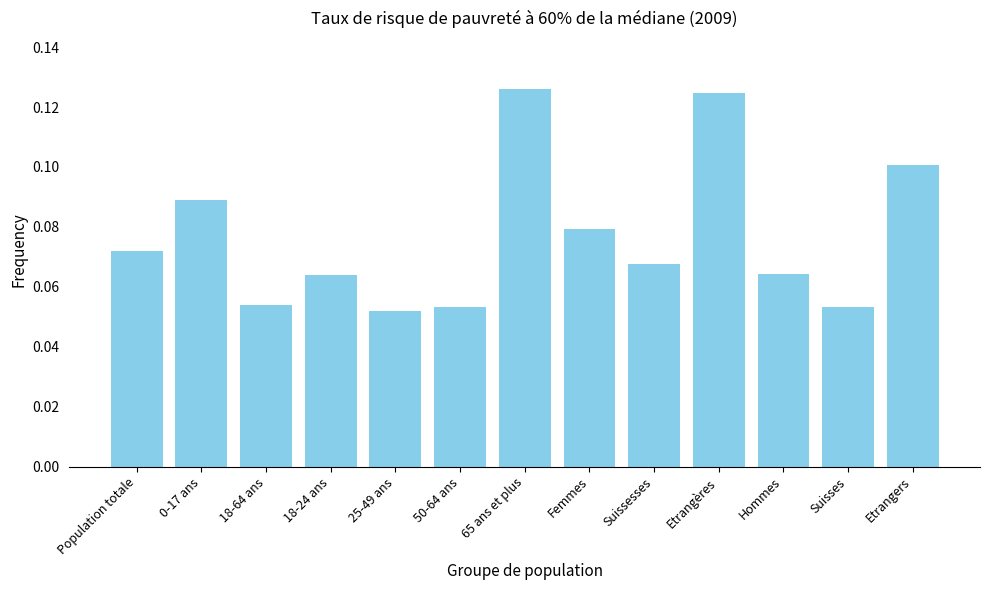

Count the values in the range 0 to 1.

13